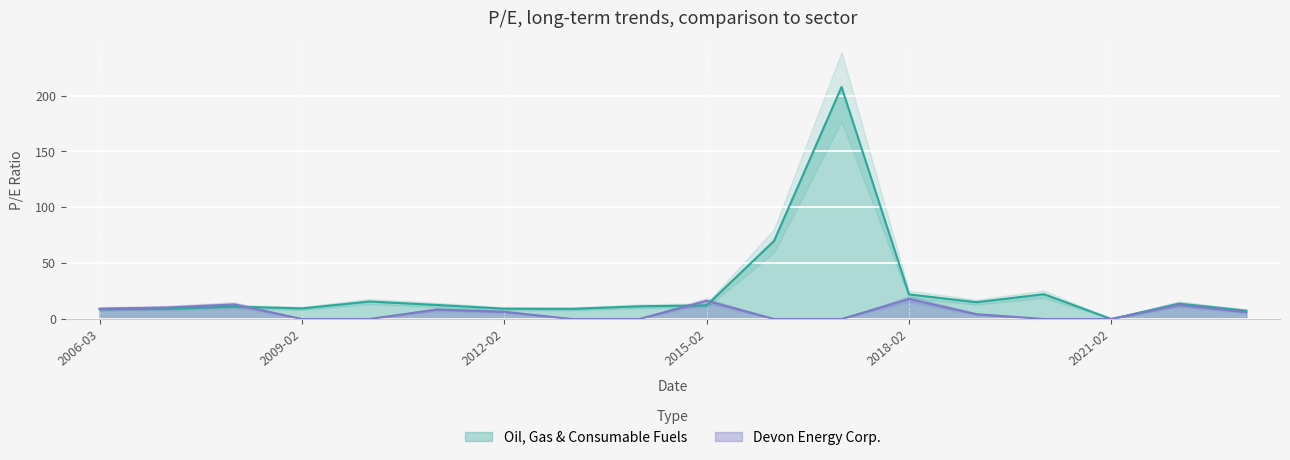

Where is Devon Energy Corp. nearest to the value 8?

2011-02-25